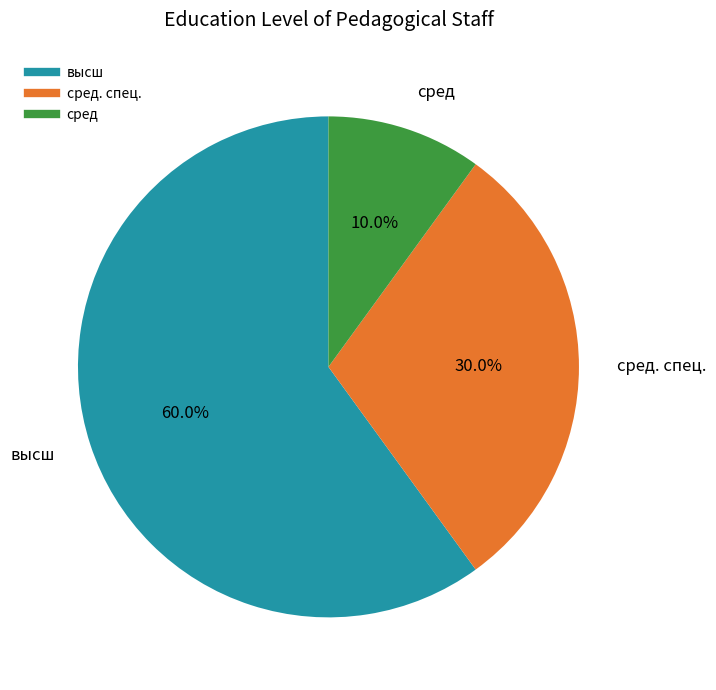

Does any single category account for the majority?

Yes